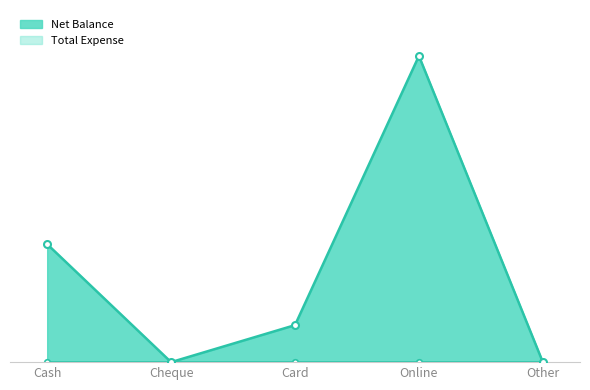

What are all the series names shown in the legend?

Net Balance line, Total Expense line